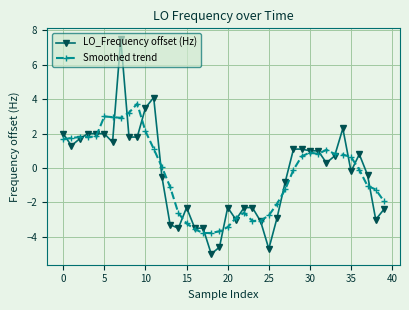

What is the value of the Smoothed trend point at the 34th from the left?

0.8